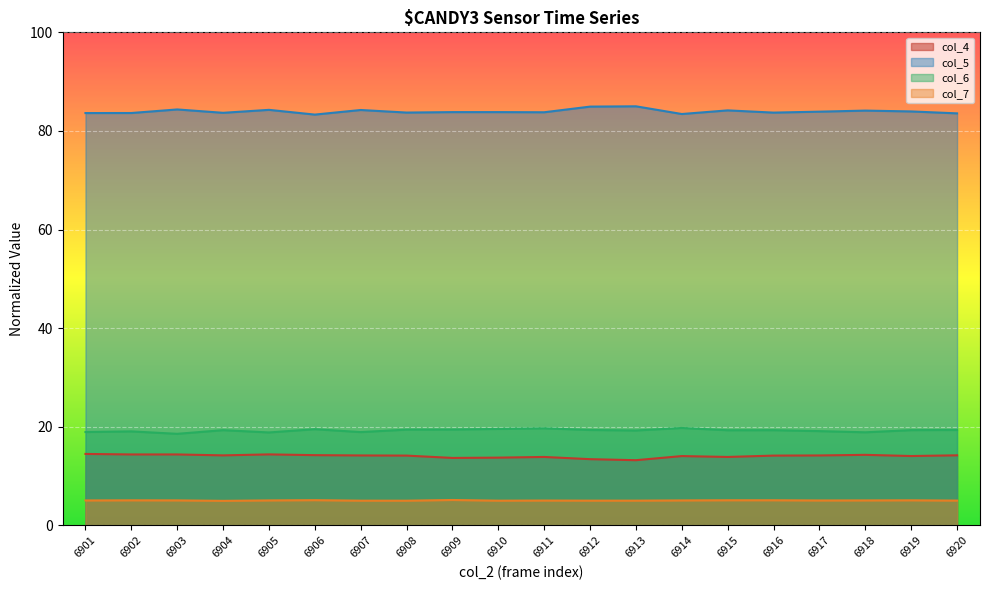

True or false: col_7 and col_6 cross at least once.

False